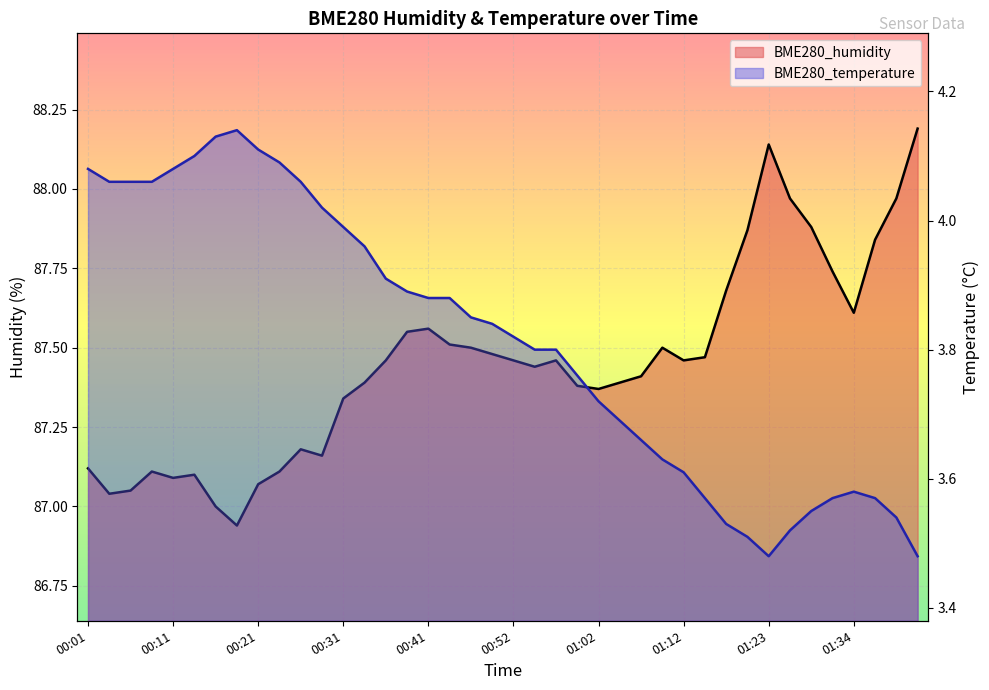

The BME280_humidity series shows 87.5 at 00:36. True or false?

True